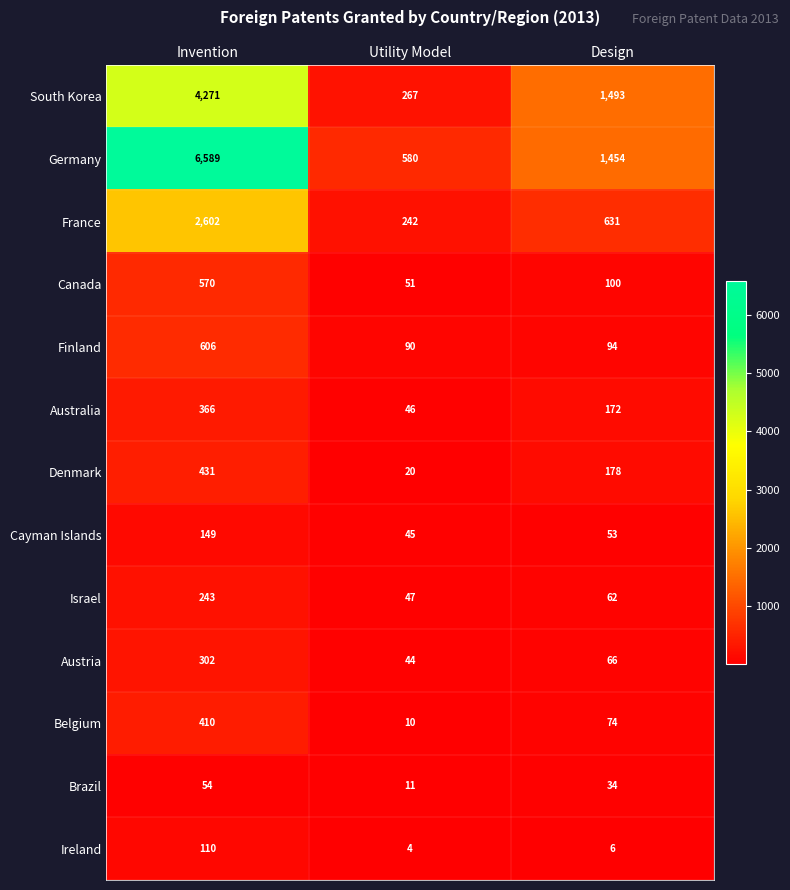

Between Invention and Design, which series saw the biggest shift?

Germany